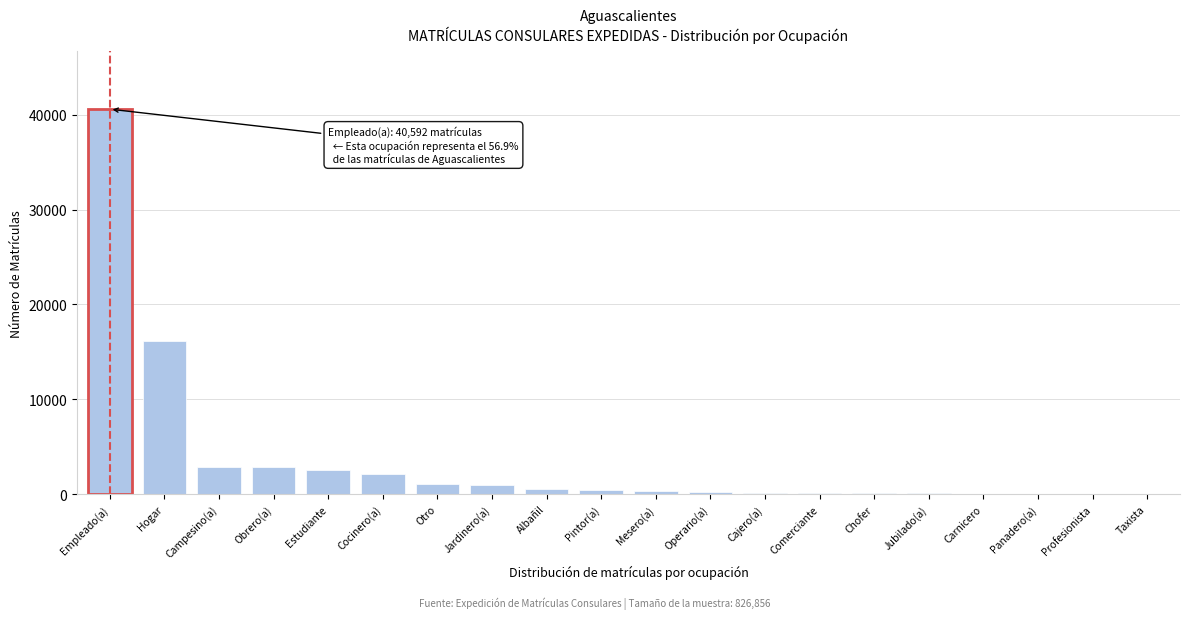

What is the sum of all values?

71258